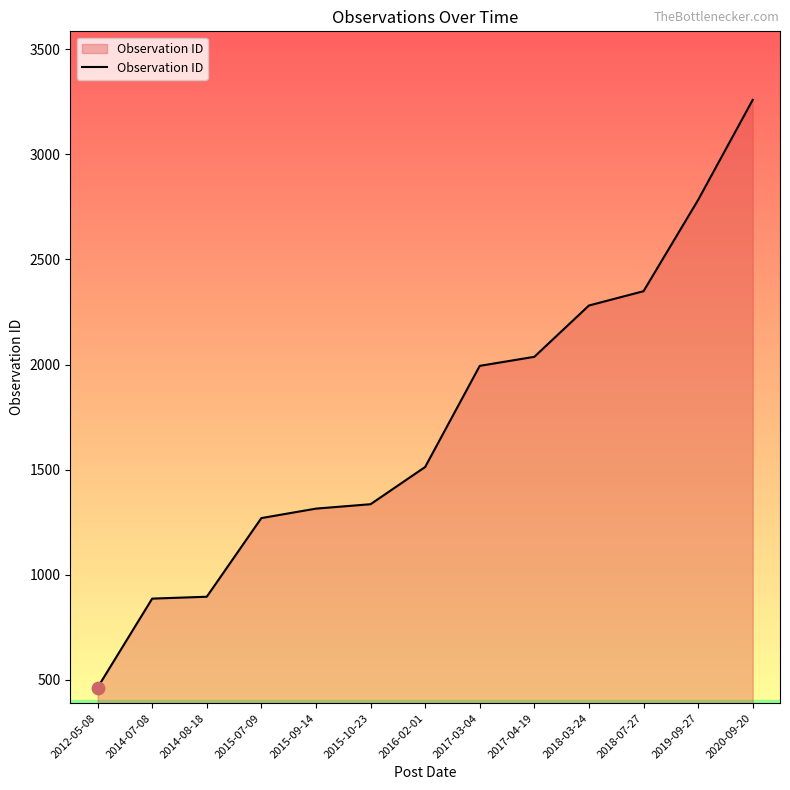

Between 2014-08-18 and 2018-07-27, which is larger?

2018-07-27